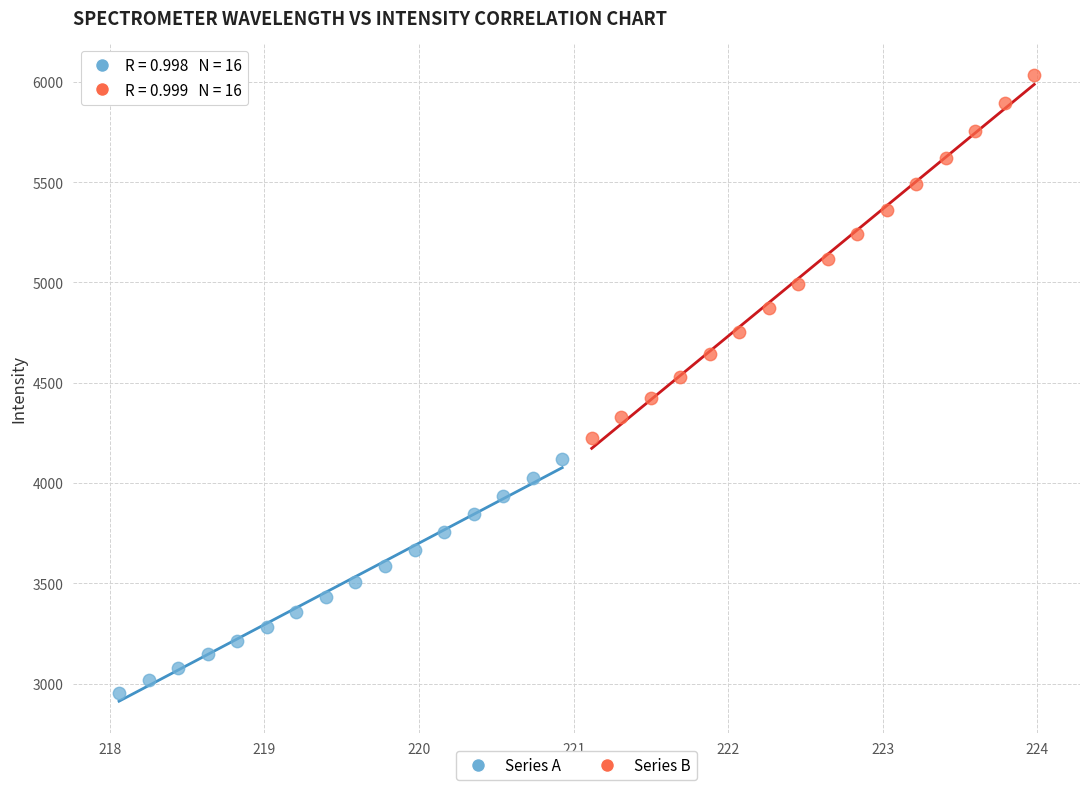

Which series contains the highest Y value?

Series B